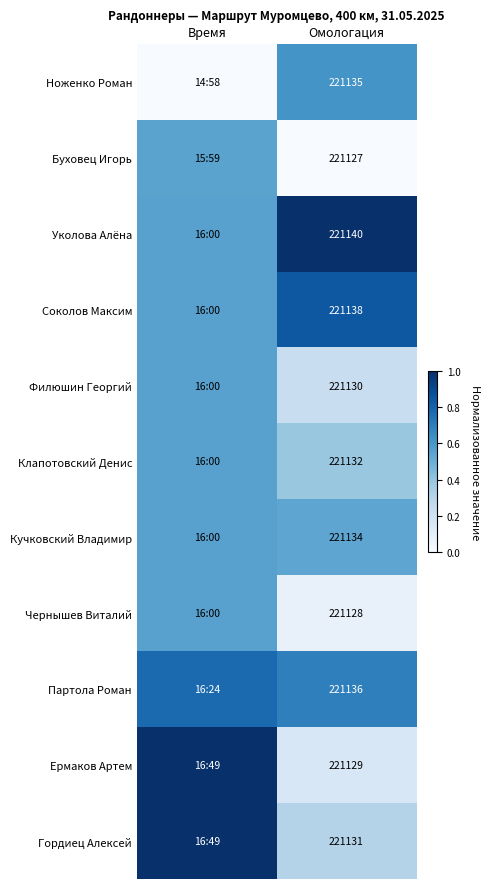

Which category has the lowest value in the Буховец Игорь series?

Омологация